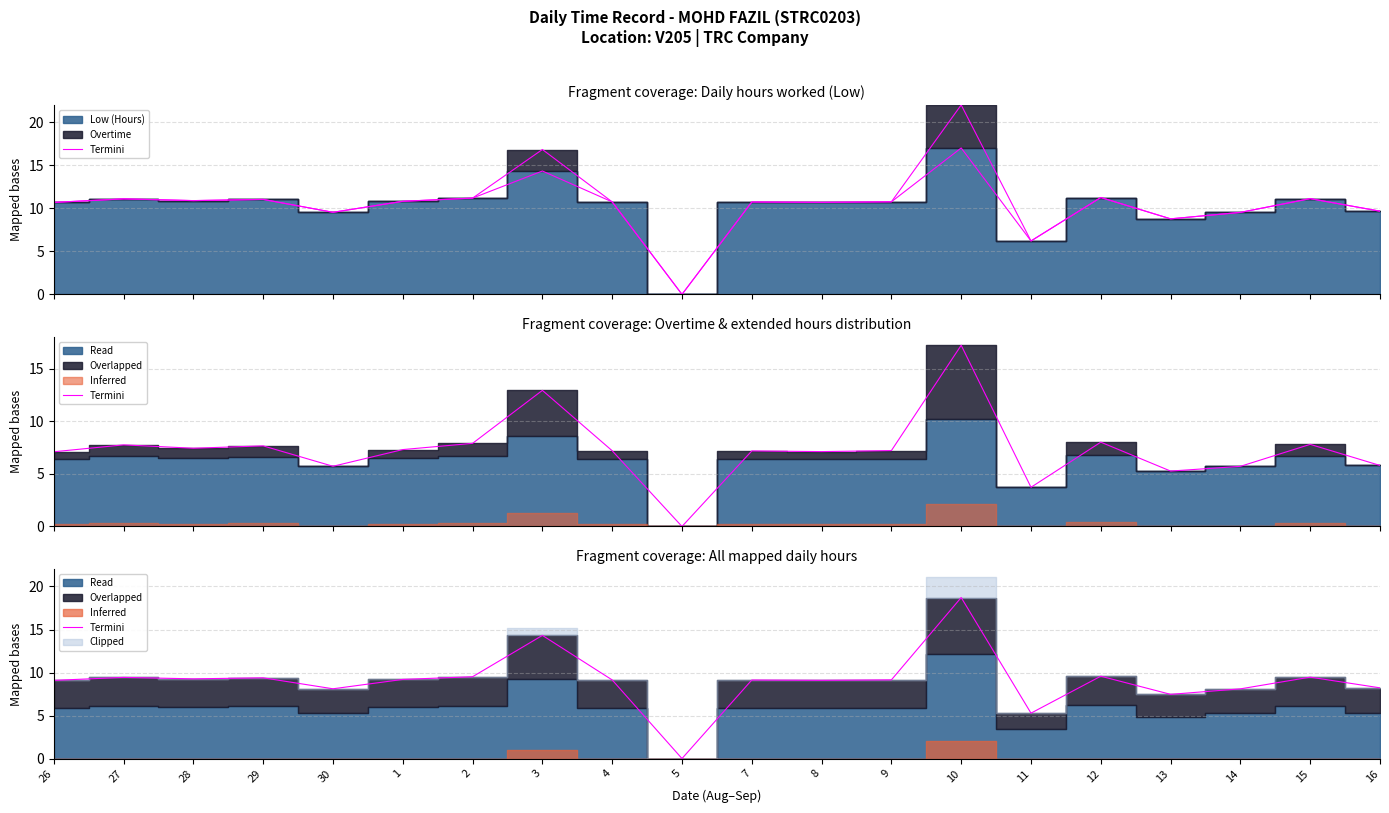

What is the value of the 15th point from the left?

5.3